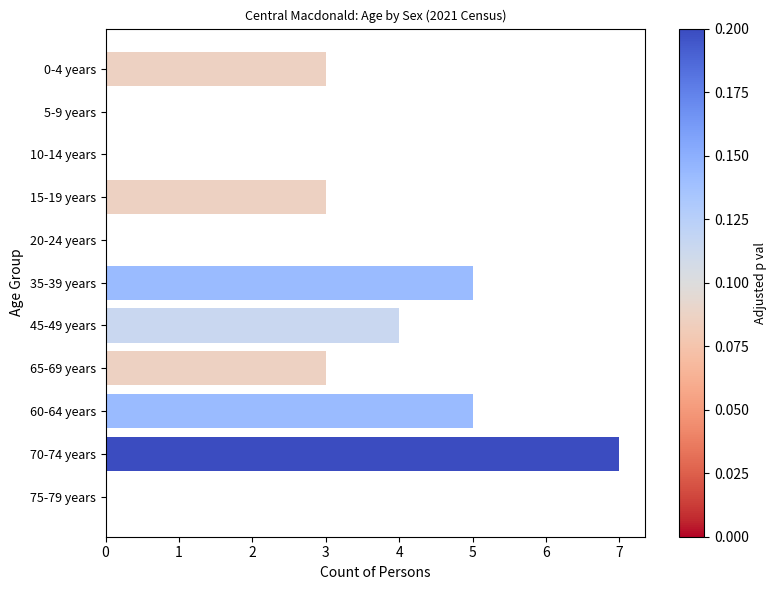

How many values in the Males series exceed 0?

3